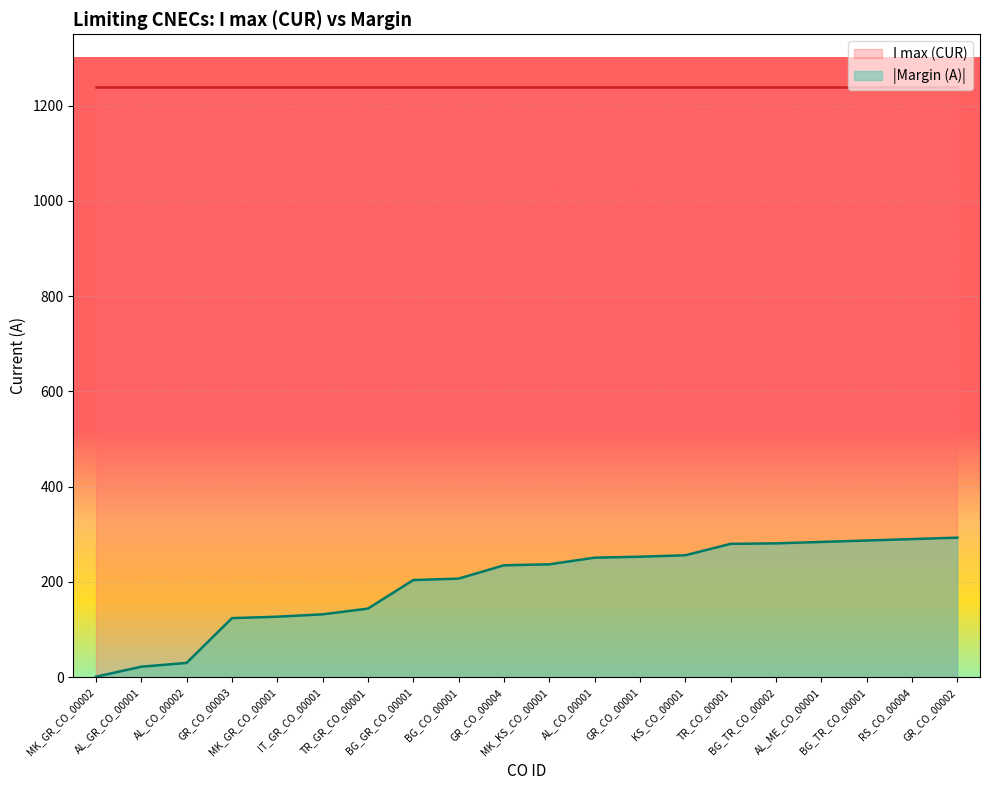

Reading left to right, transcribe all the data shown in this chart.

1	22	30	124	127	132	144	204	207	235	237	251	253	256	280	281	284	287	290	293